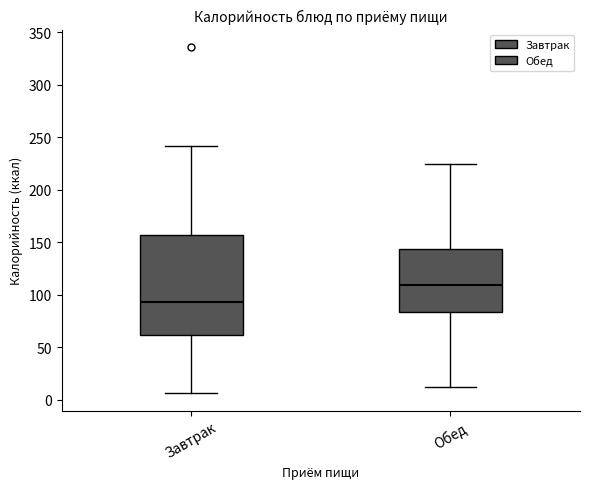

Reading left to right, transcribe this box plot: for each box, give where its median line is, the range the box spans, and where its two whiskers end, as read against the y-axis. The values are not printed on the chart, so give them approximately, as read against the axis.

Завтрак: median 95, box 60 to 155, whiskers 5 to 240
Обед: median 110, box 85 to 145, whiskers 10 to 225